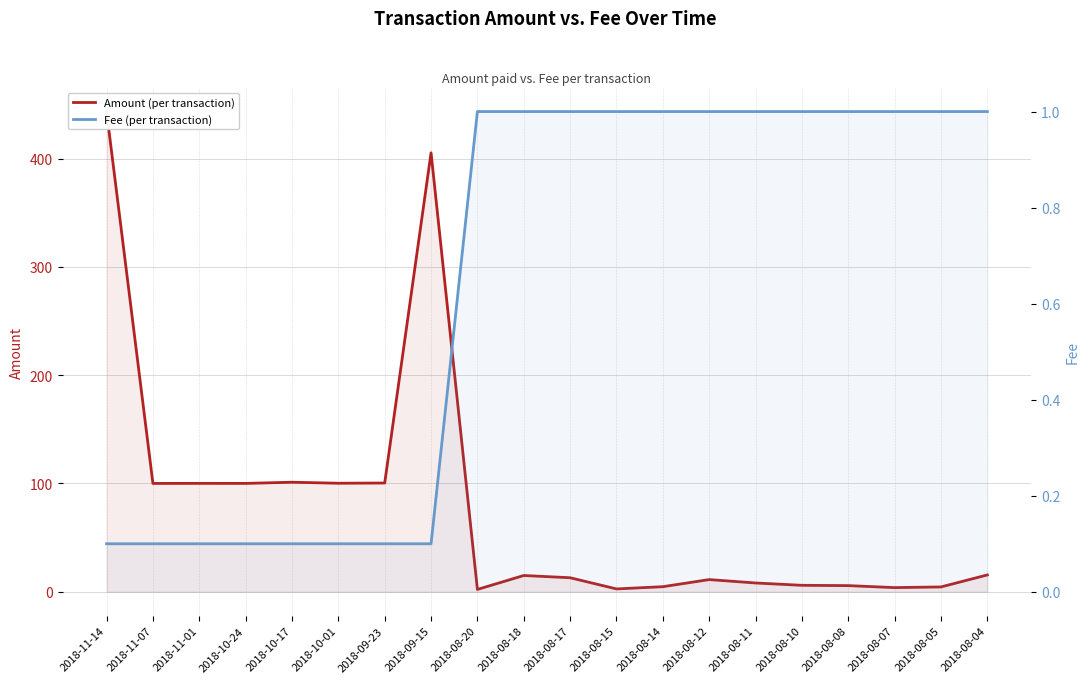

Rank the series by their maximum value, from lowest to highest.

Fee (per transaction), Amount (per transaction)